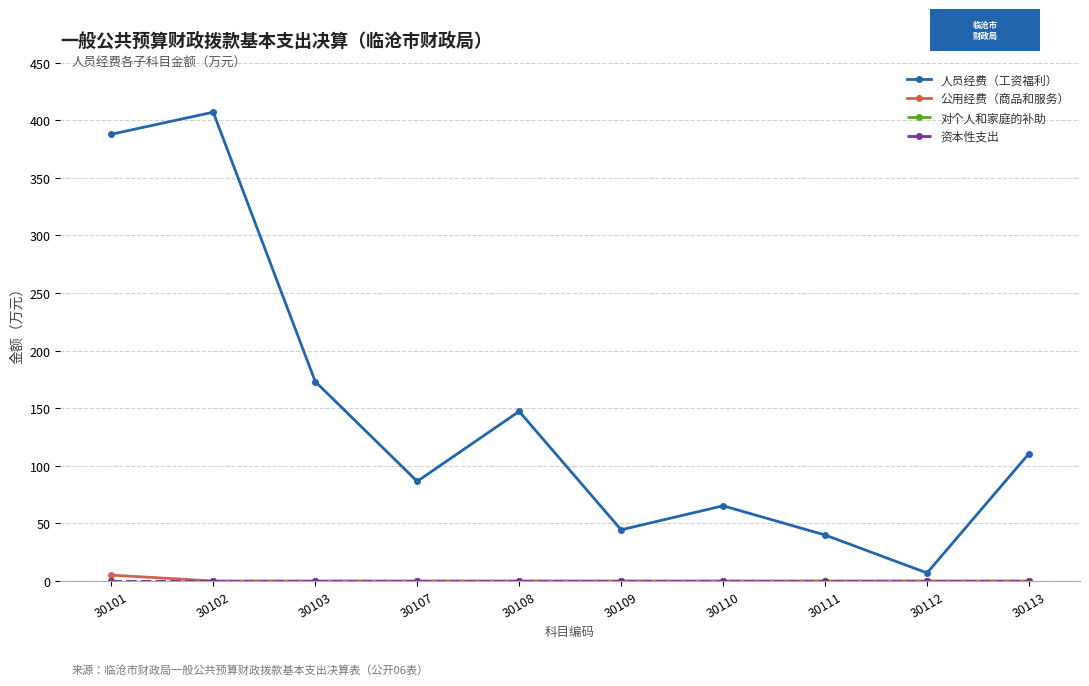

Is this an area chart (filled region under the line)?

No